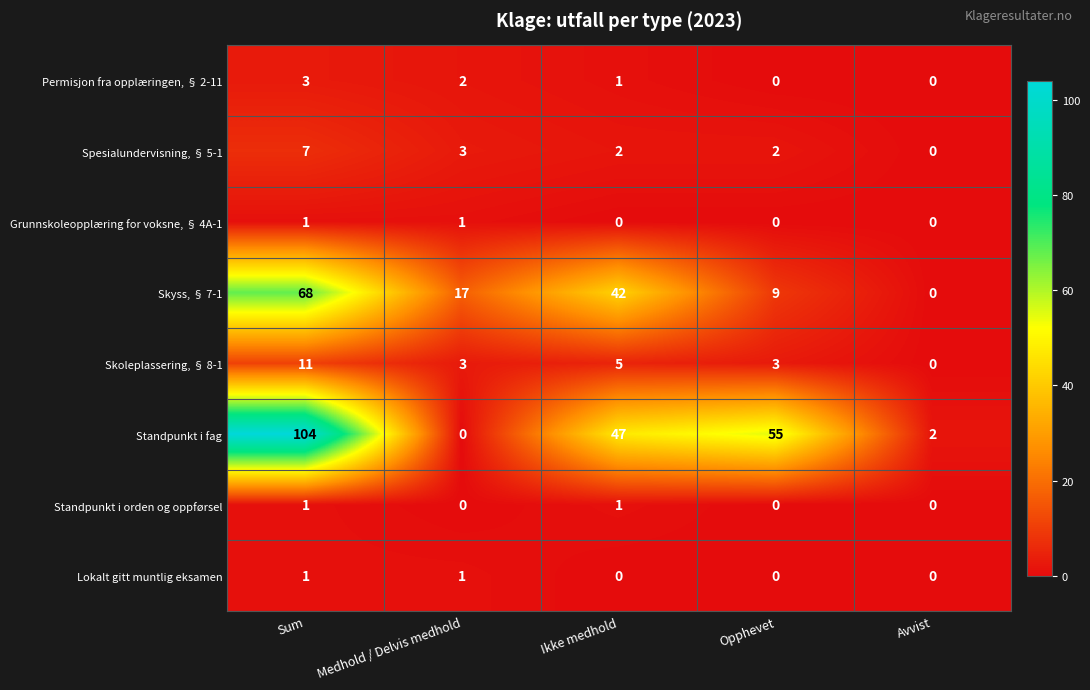

The value of Lokalt gitt muntlig eksamen at Sum is 1. True or false?

True